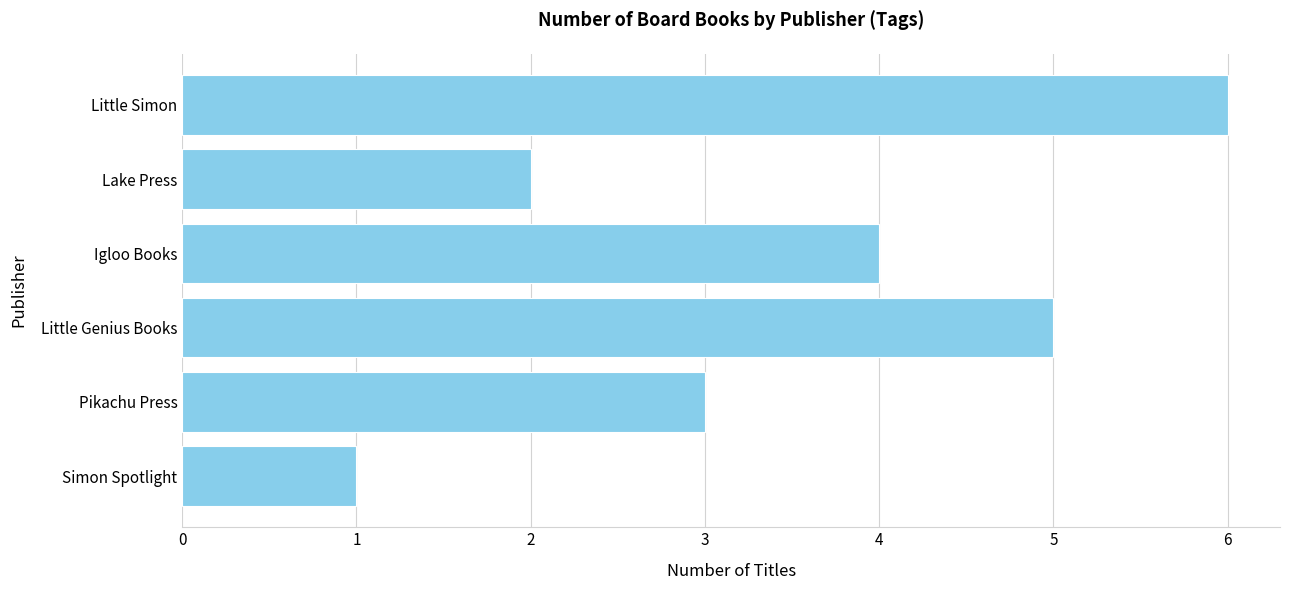

Rank the categories by value from highest to lowest.

Little Simon, Little Genius Books, Igloo Books, Pikachu Press, Lake Press, Simon Spotlight